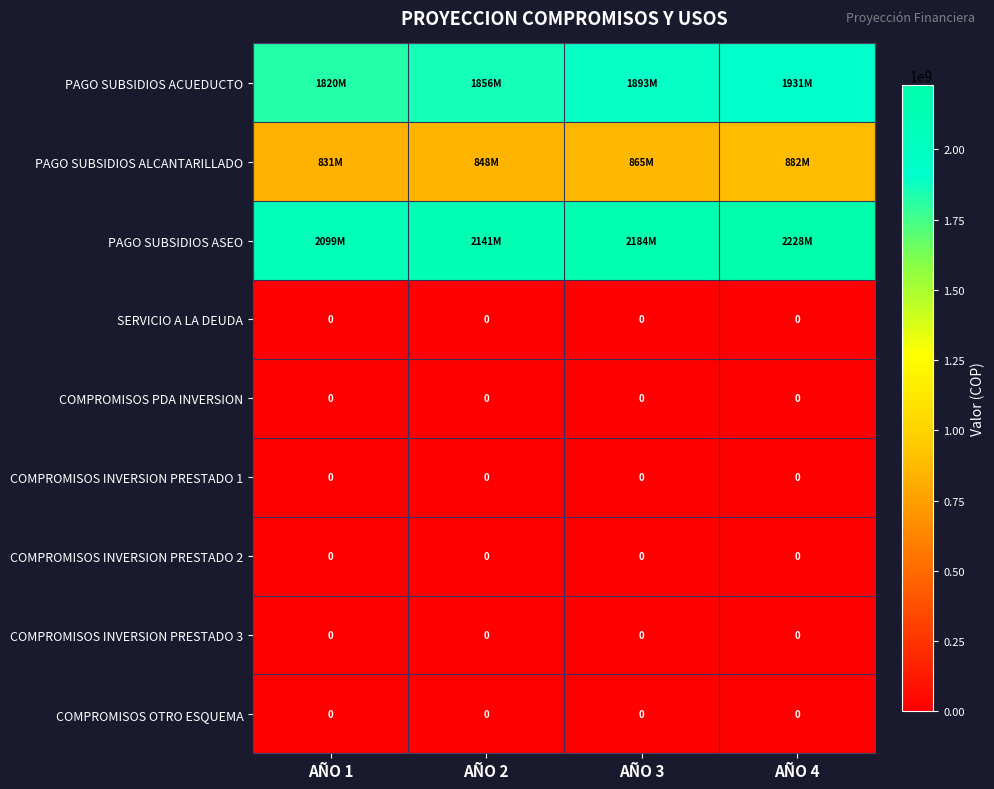

At which category does the chart reach its minimum across all series?

AÑO 1